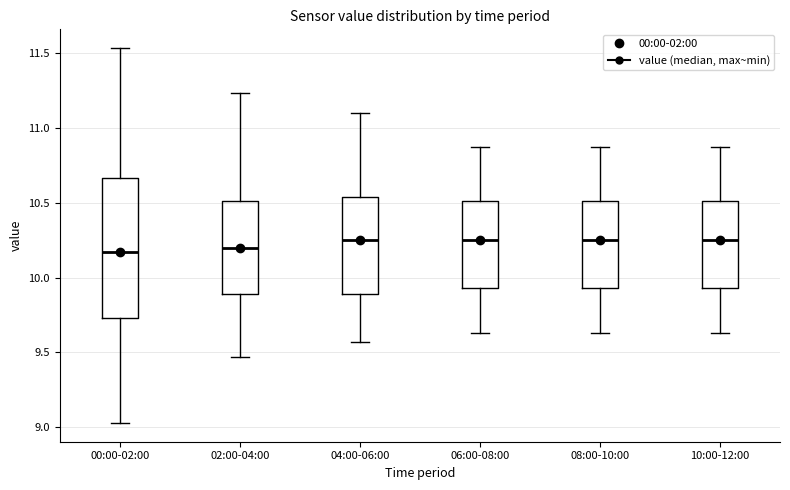

Comparing the boxes themselves (not the whiskers), which one is the tallest?

00:00-02:00